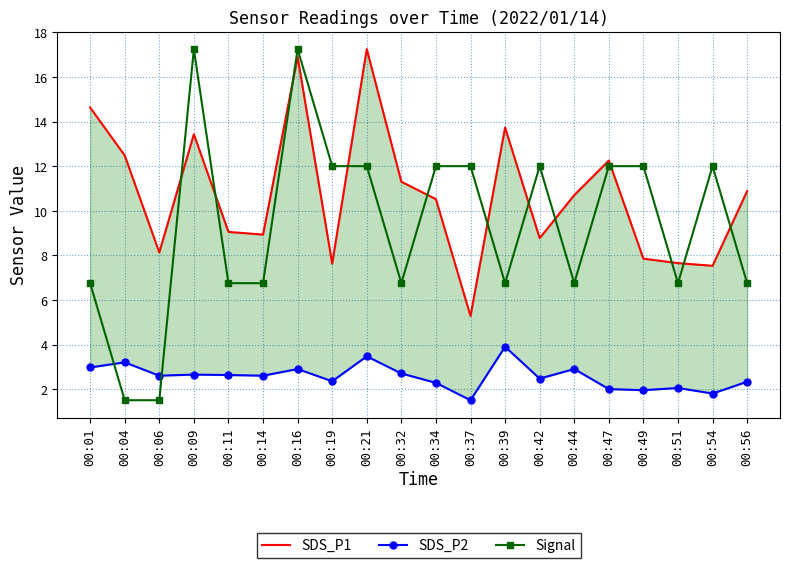

What is the average value of the SDS_P1 series?

10.7